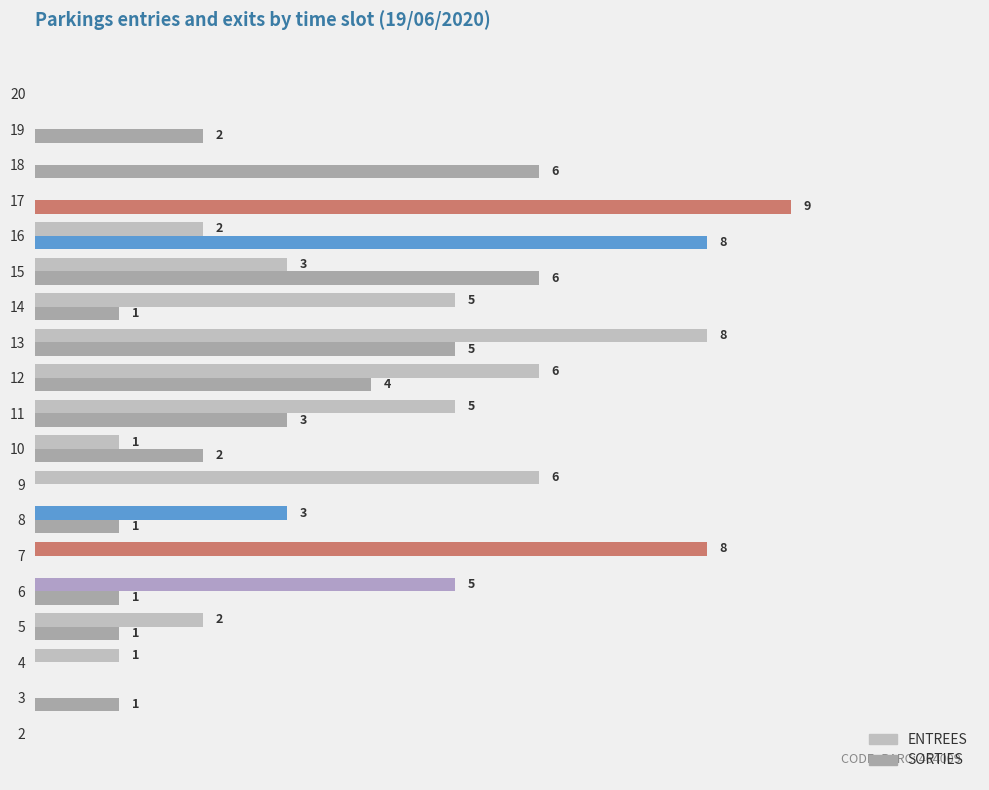

What is the maximum value shown in the chart?

9